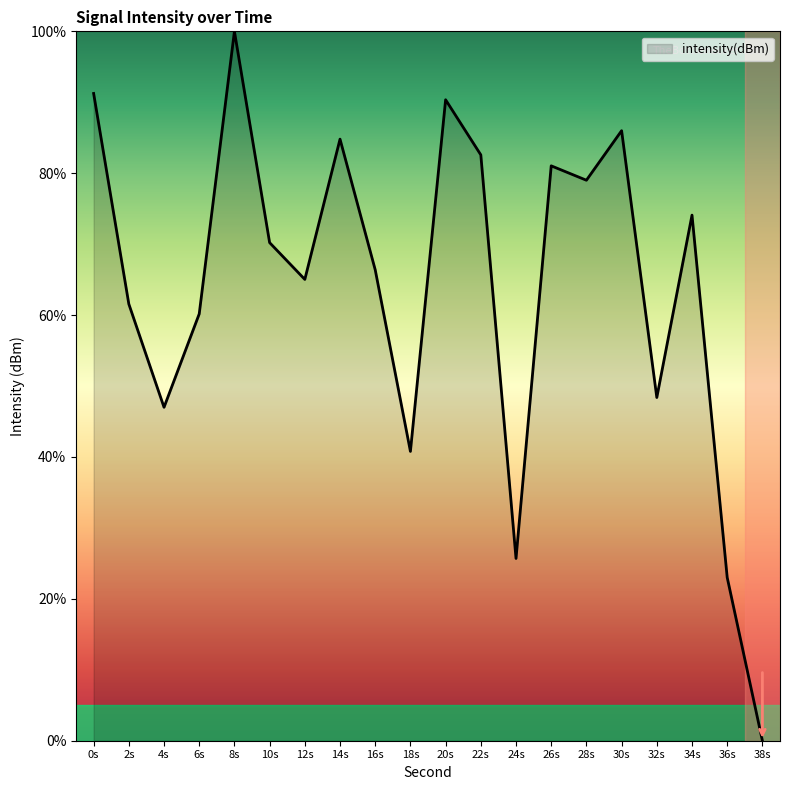

How many positive values are there?

19